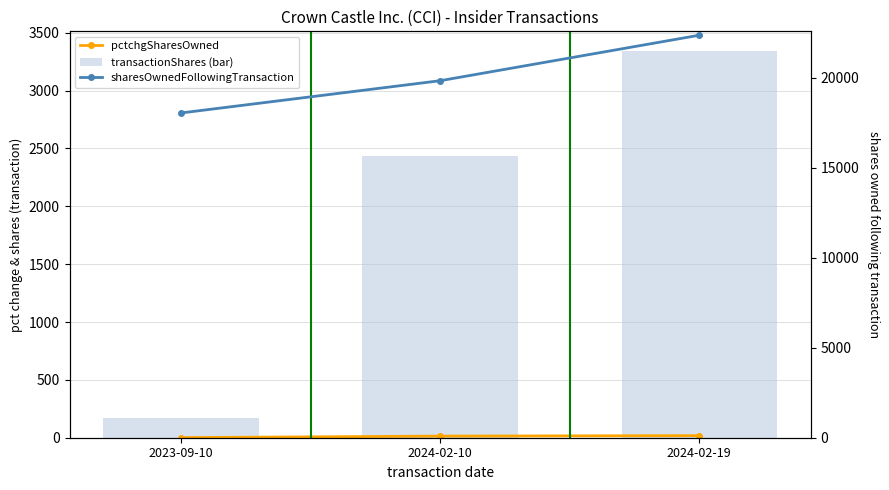

Are the bars grouped side by side (vs. stacked)?

Yes